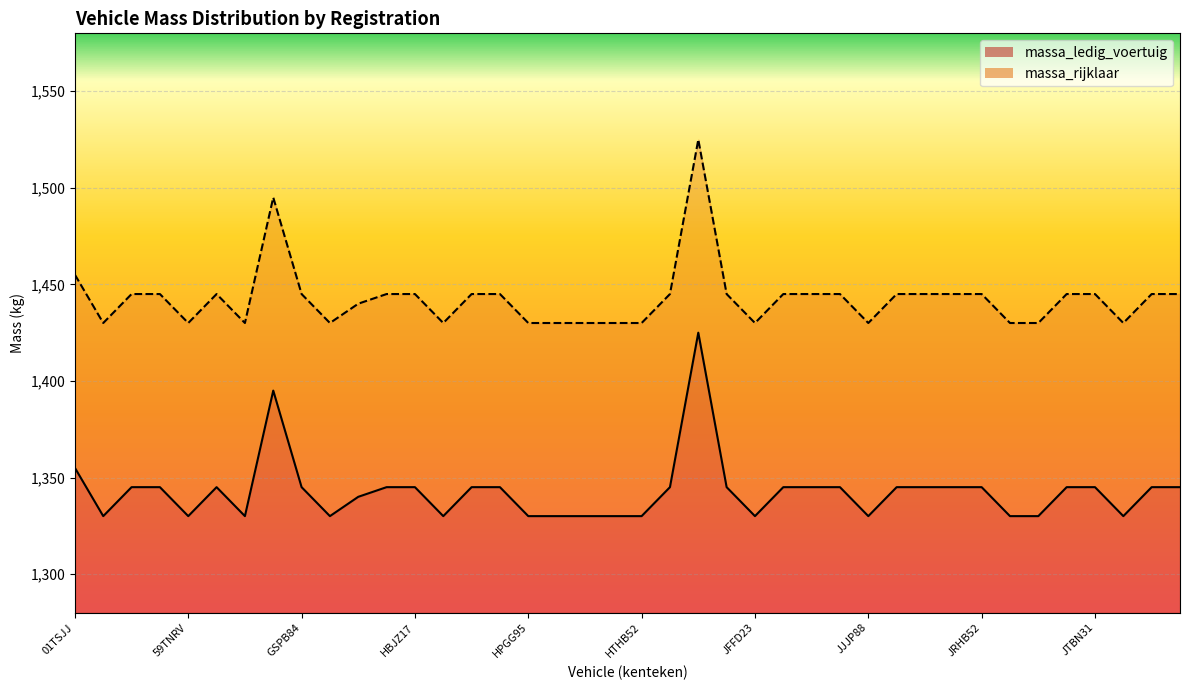

At which label does massa_ledig_voertuig first exceed 1345?

01TSJJ